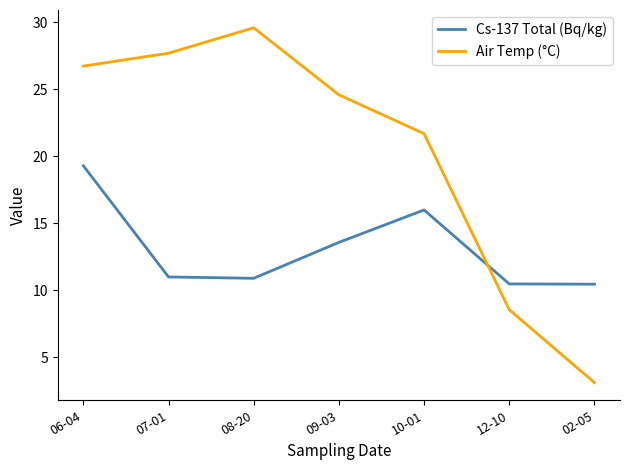

What are all the series names shown in the legend?

Cs-137 Total (Bq/kg), Air Temp (°C)